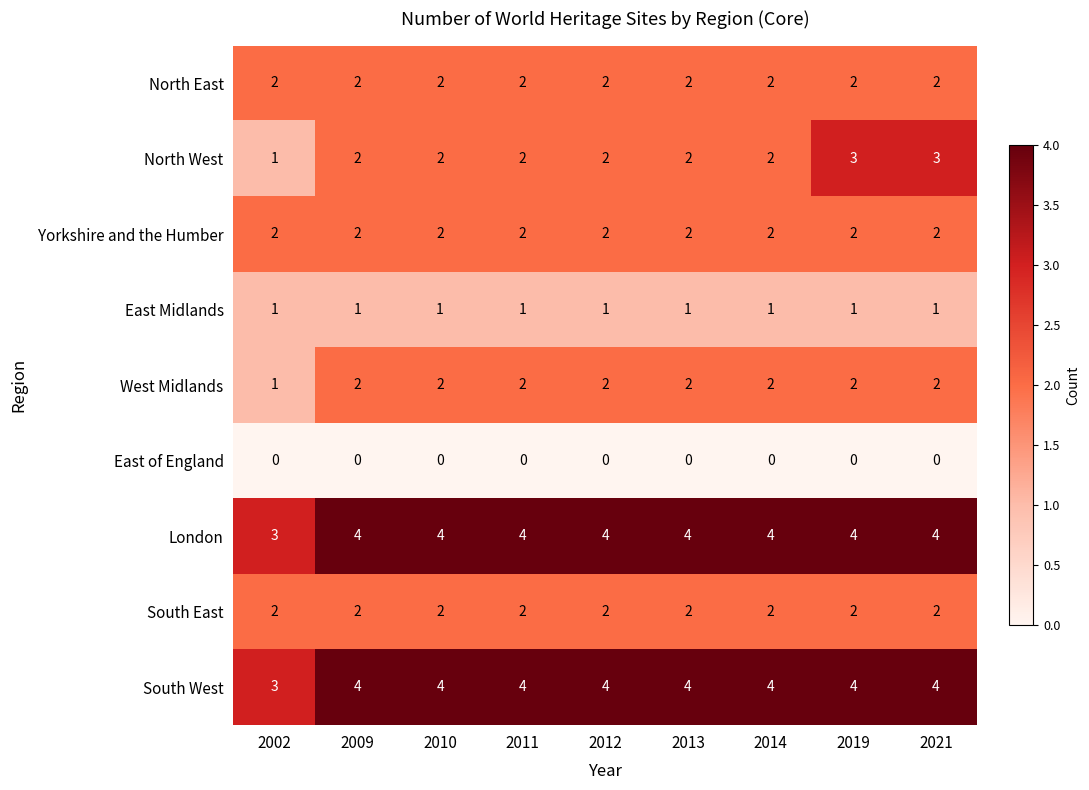

Count the number of data series in this chart.

9